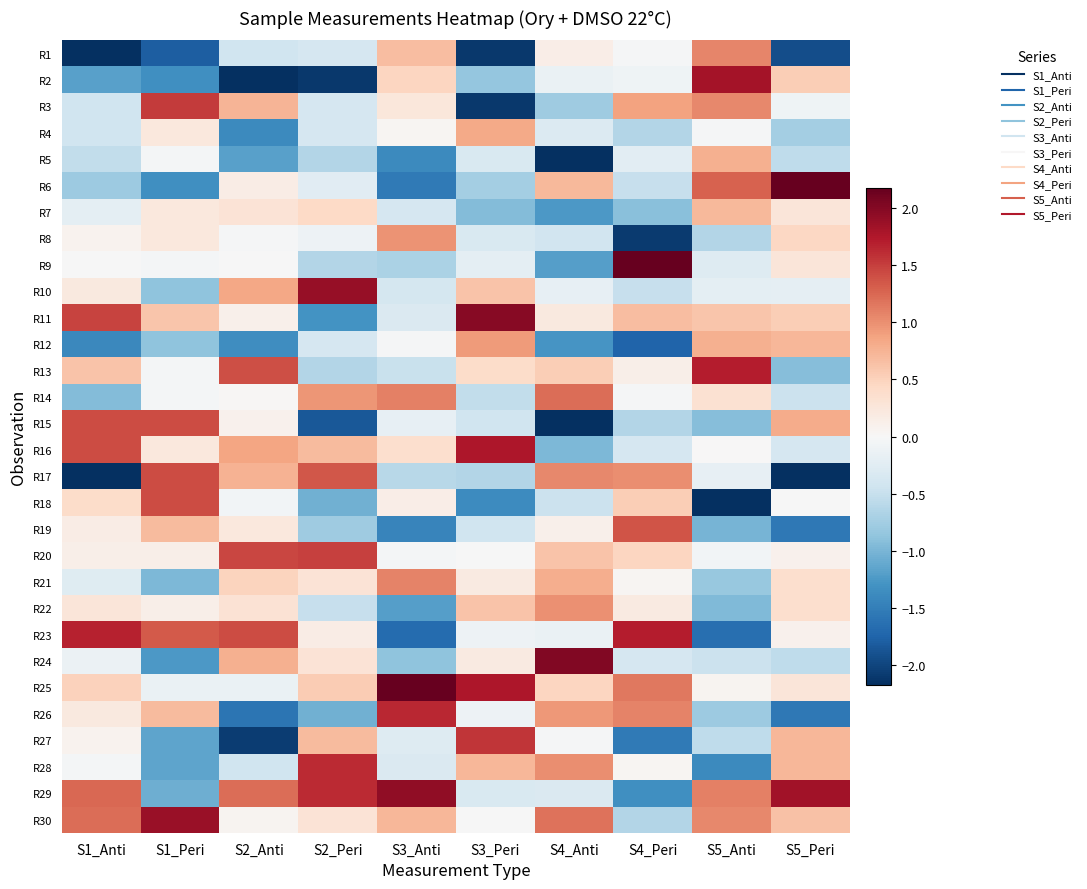

Rank the series at S3_Anti from lowest to highest value.

R23, R6, R19, R5, R22, R24, R9, R17, R13, R10, R7, R11, R28, R27, R15, R20, R12, R4, R18, R3, R16, R2, R1, R30, R8, R21, R14, R26, R29, R25